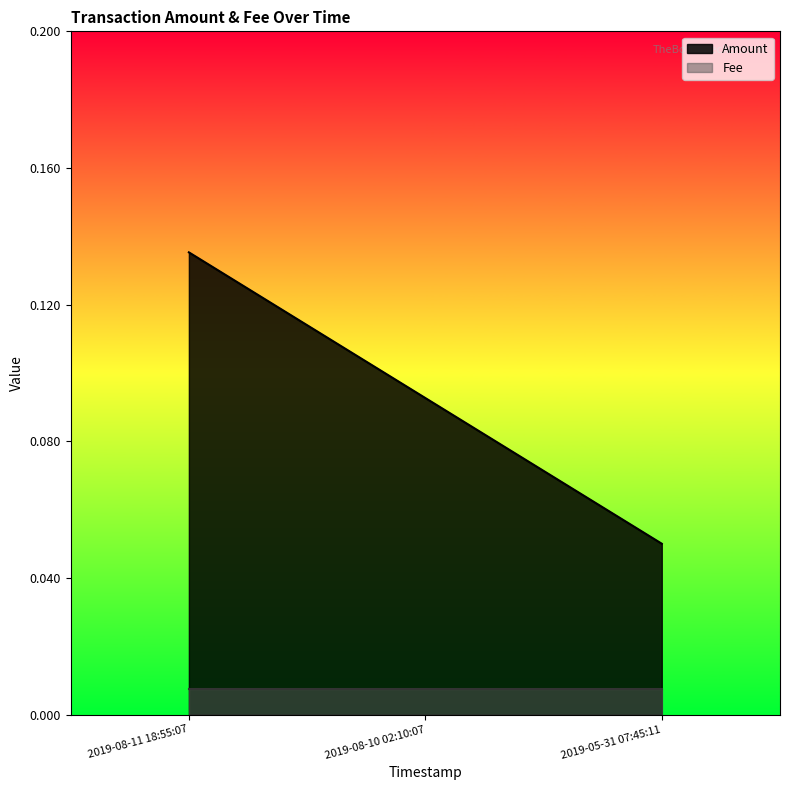

What is the average value?

0.1